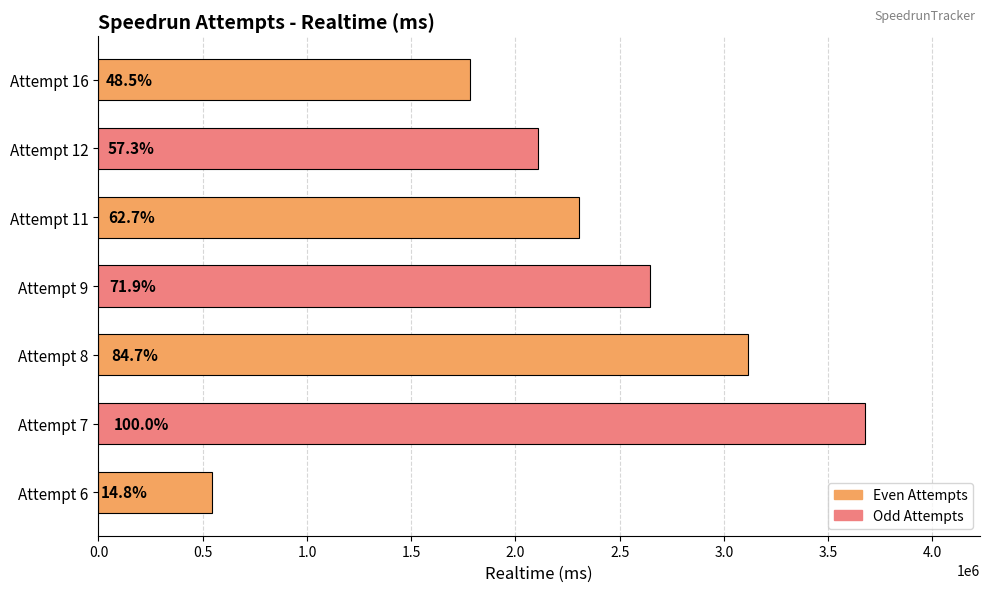

How many bars are there in total?

7